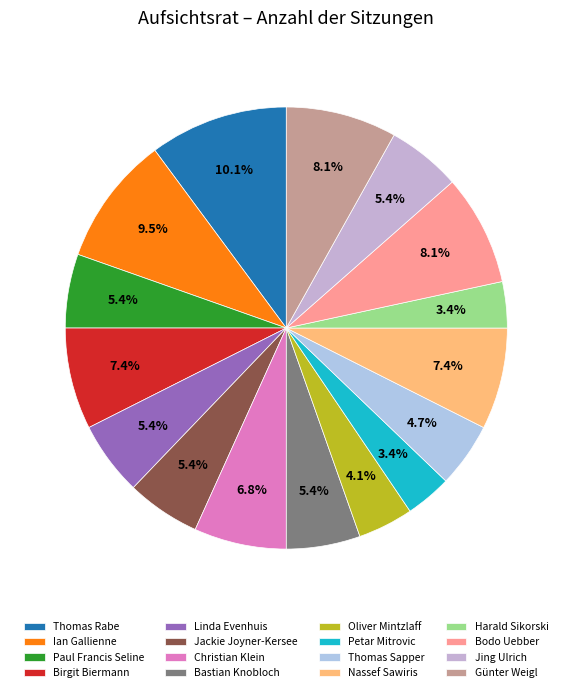

True or false: Harald Sikorski accounts for 3% of the total.

True